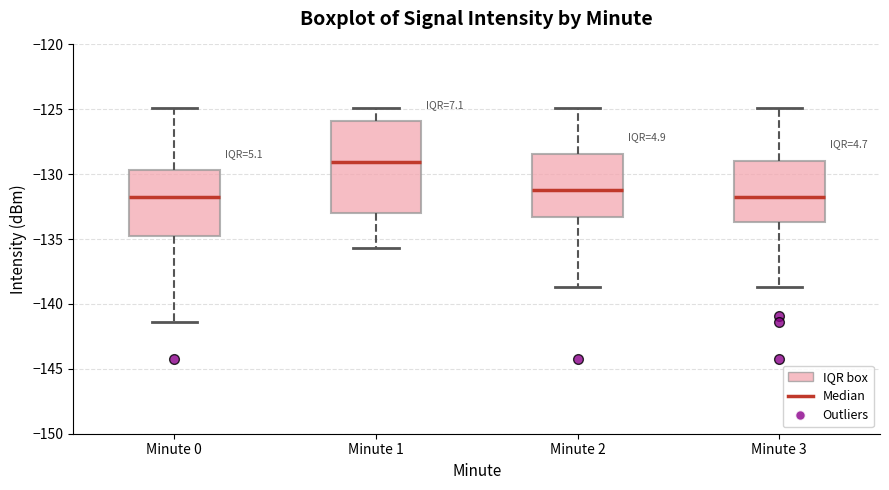

Comparing the boxes themselves (not the whiskers), which one is the tallest?

Minute 1